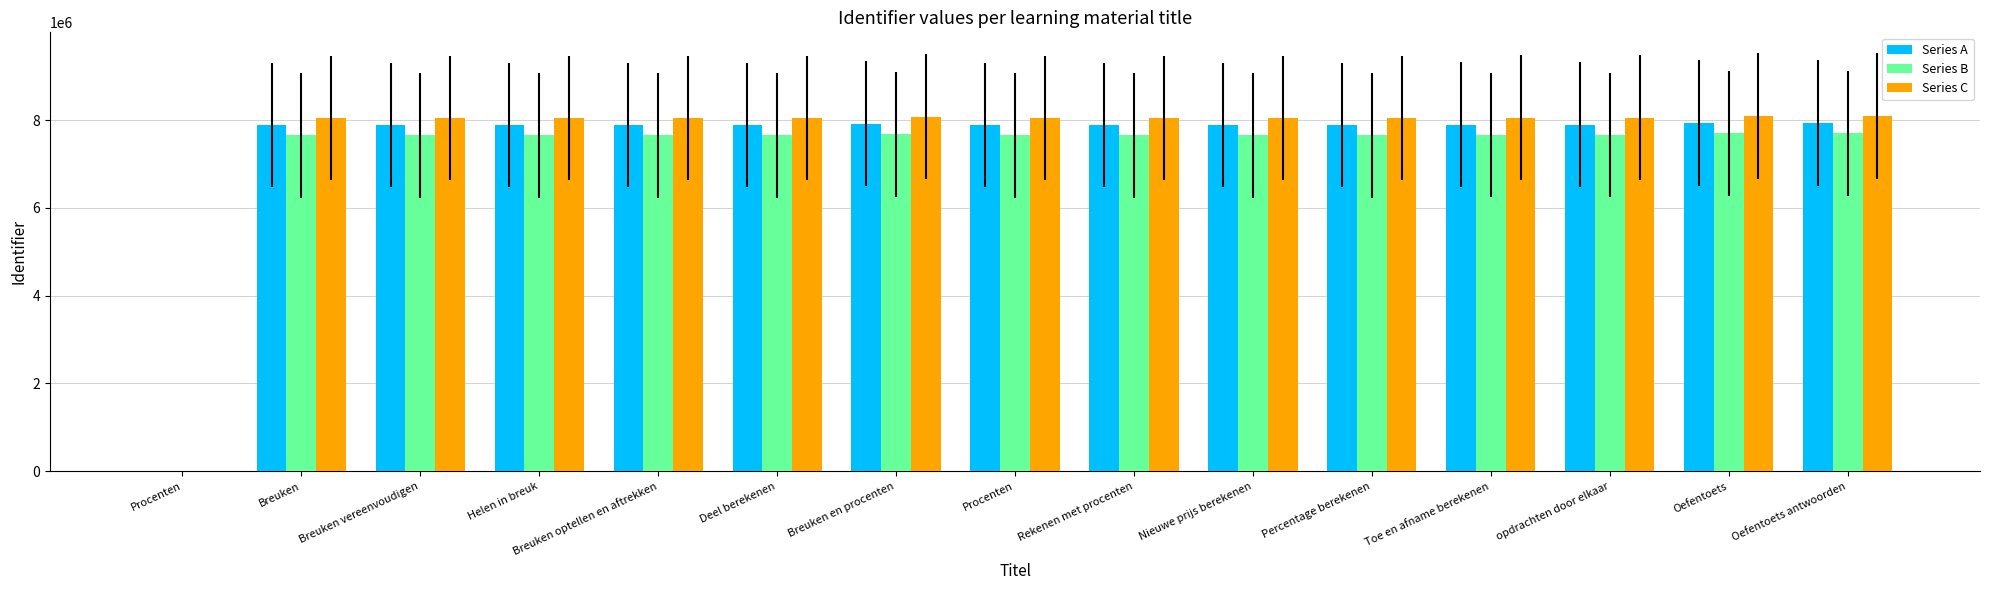

Are the bars horizontal?

No